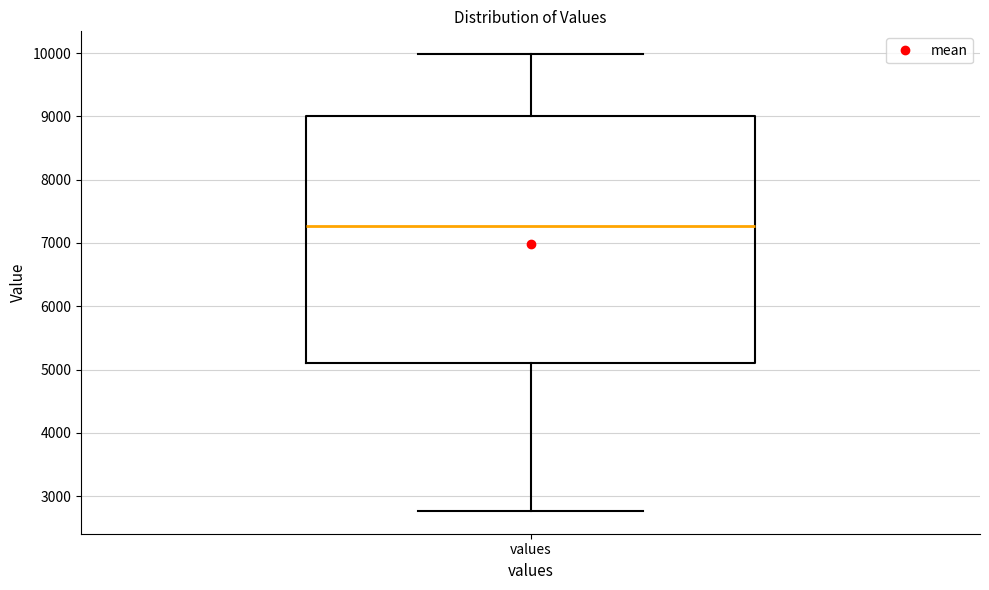

Transcribe this box plot: give where the median line is, the range the box spans, and where the two whiskers end, as read against the y-axis. The values are not printed on the chart, so give them approximately, as read against the axis.

median 7300, box 5100 to 9000, whiskers 2800 to 10000